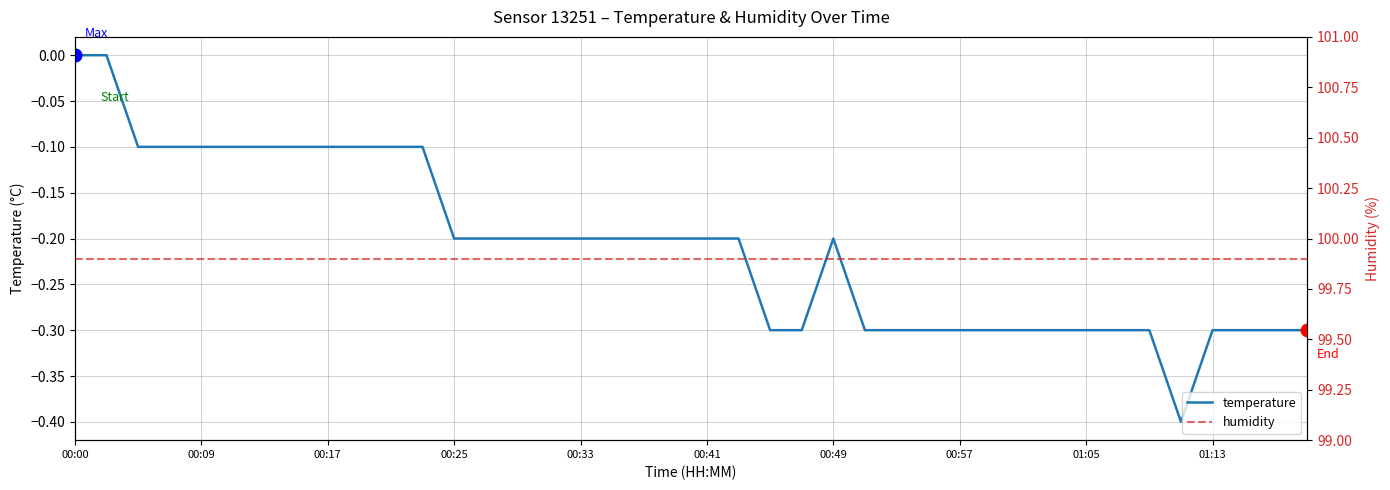

At how many categories does at least one series exceed 83?

40